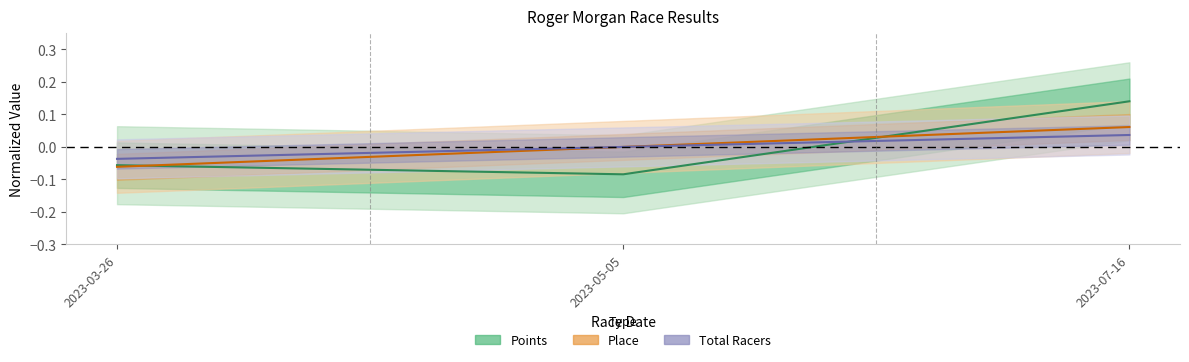

At which label is Total Racers closest to 0?

2023-05-05